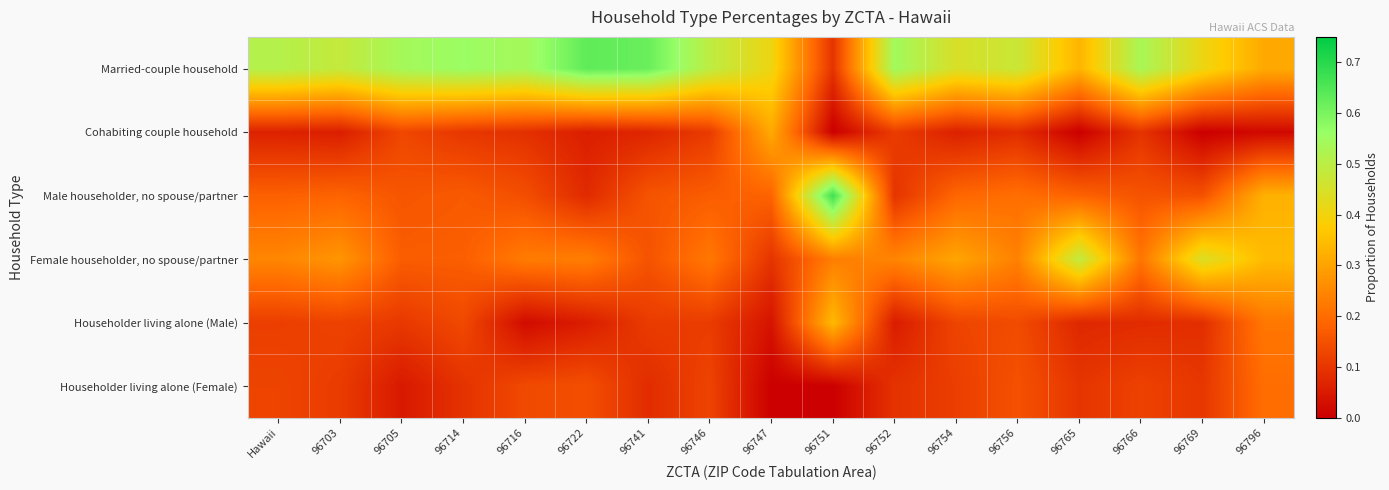

What is the total value across all series at 96747?

1.0